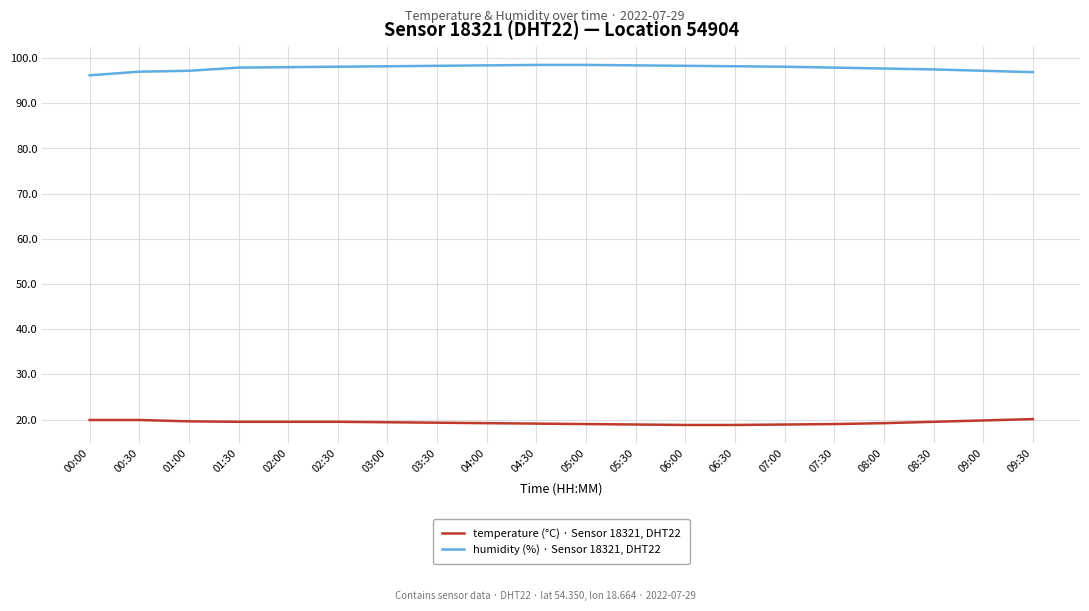

Is this an area chart (filled region under the line)?

No